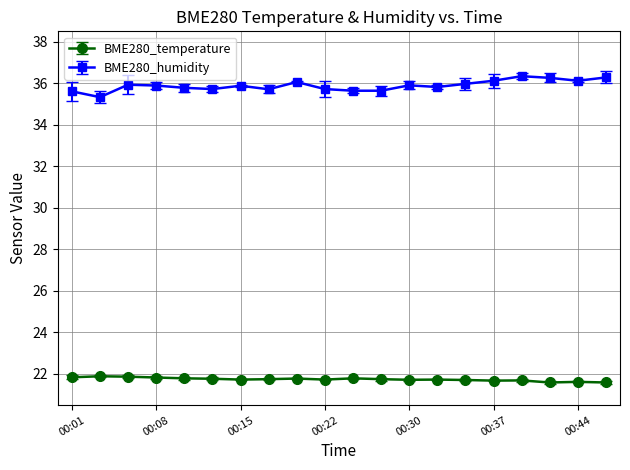

What is the average value of the BME280_humidity series?

35.9